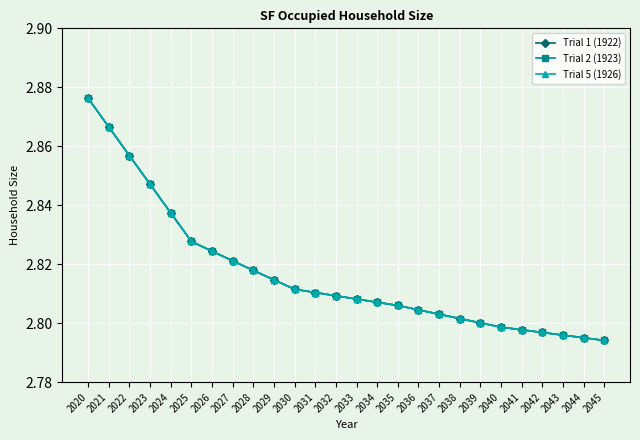

Is this an area chart (filled region under the line)?

No